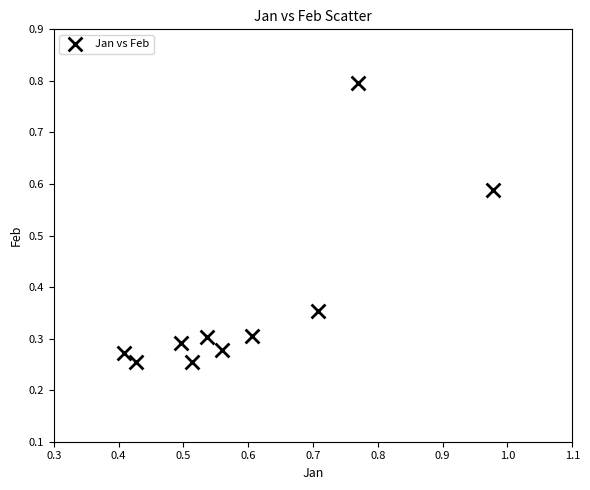

What is the range of Y values (max minus min)?

0.5